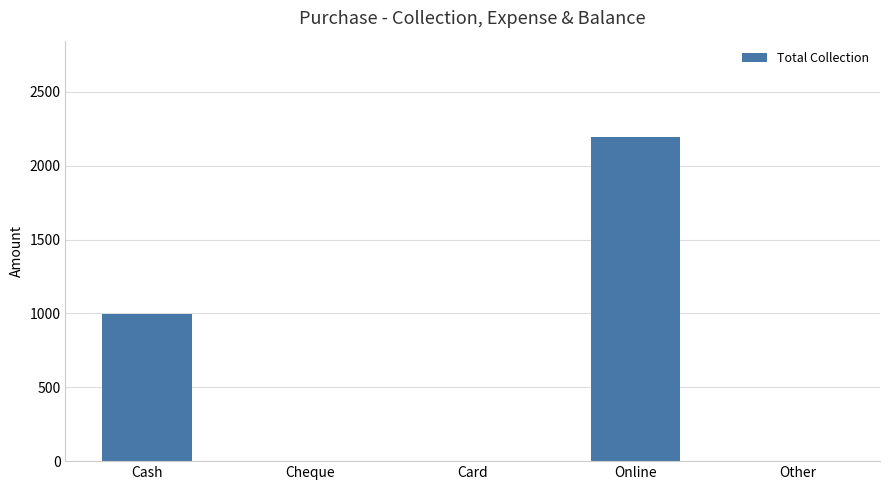

Does the chart contain stacked bars?

No